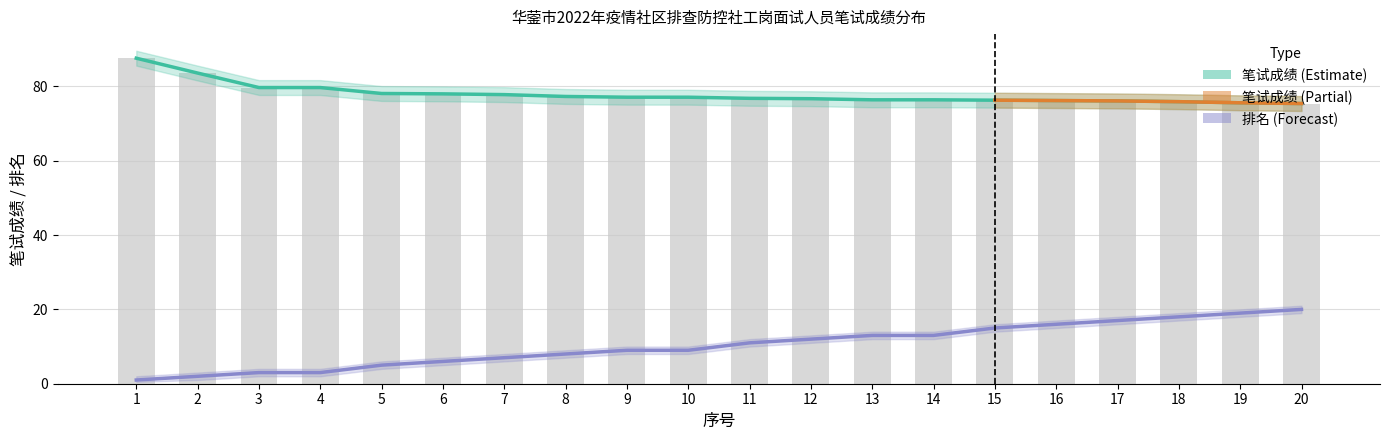

At which category is the sum across all series the highest?

1